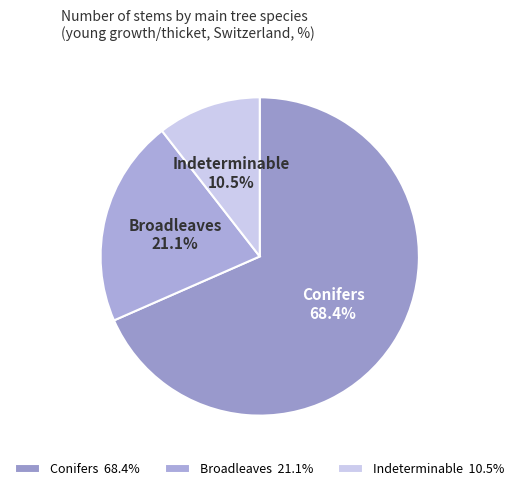

Do Broadleaves and Conifers together represent more than half of the pie?

Yes